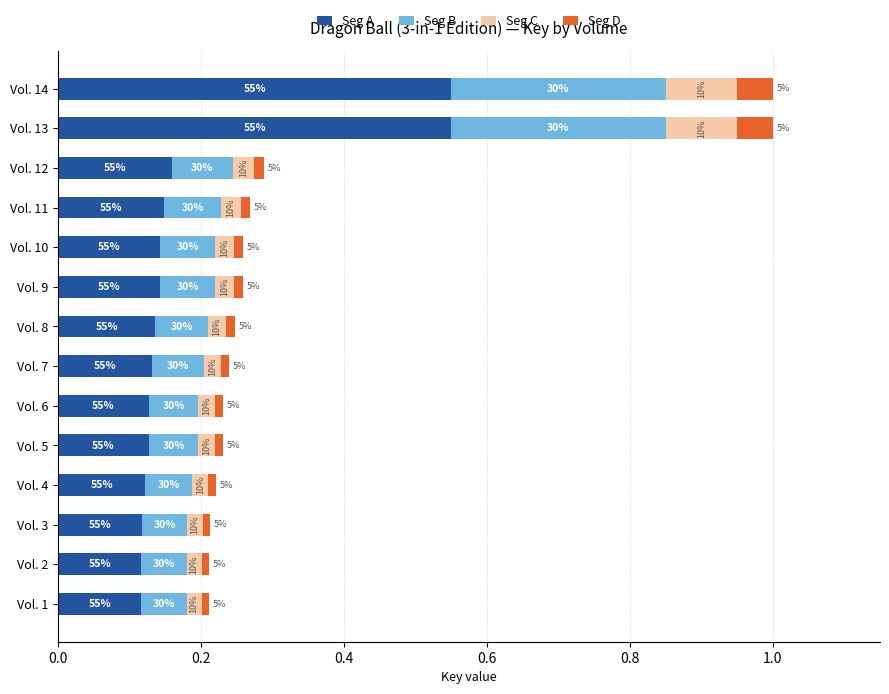

What are all the series names shown in the legend?

Seg A, Seg B, Seg C, Seg D